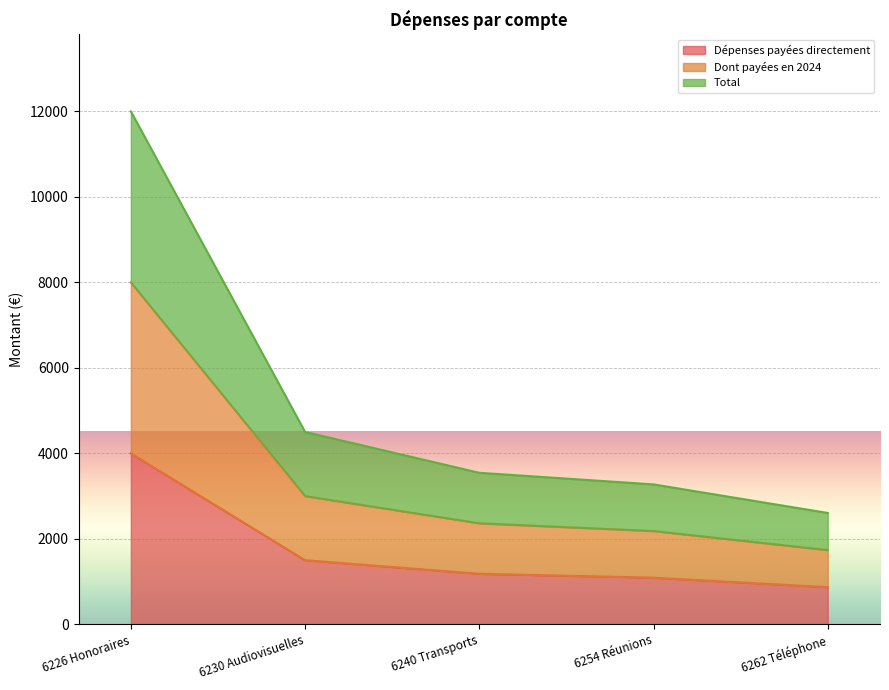

The value of Total at 6230 Audiovisuelles is 4500.0. True or false?

True